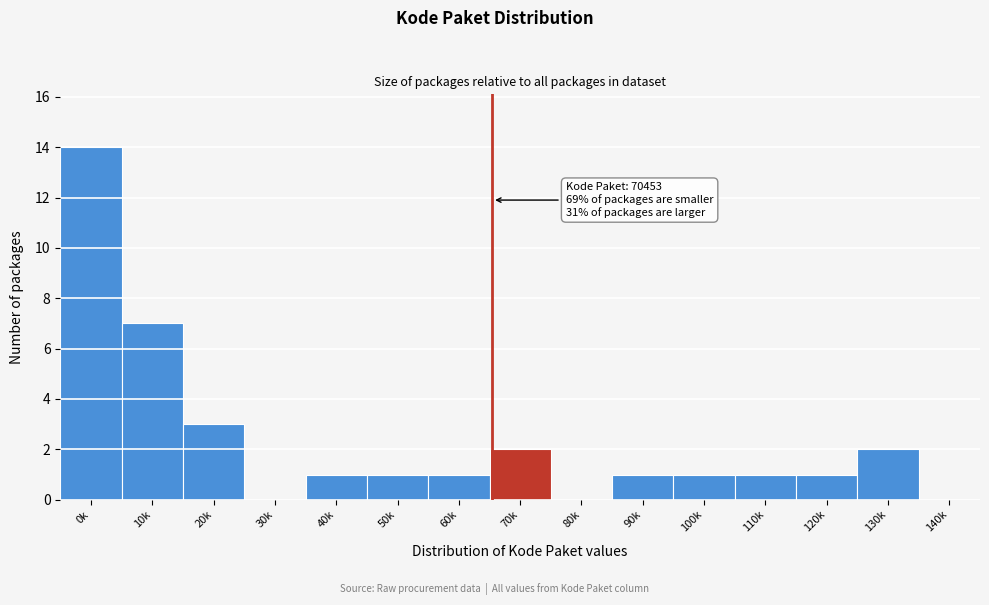

Reading left to right, transcribe all the data shown in this chart.

0k=14	10k=7	20k=3	30k=0	40k=1	50k=1	60k=1	70k=2	80k=0	90k=1	100k=1	110k=1	120k=1	130k=2	140k=0